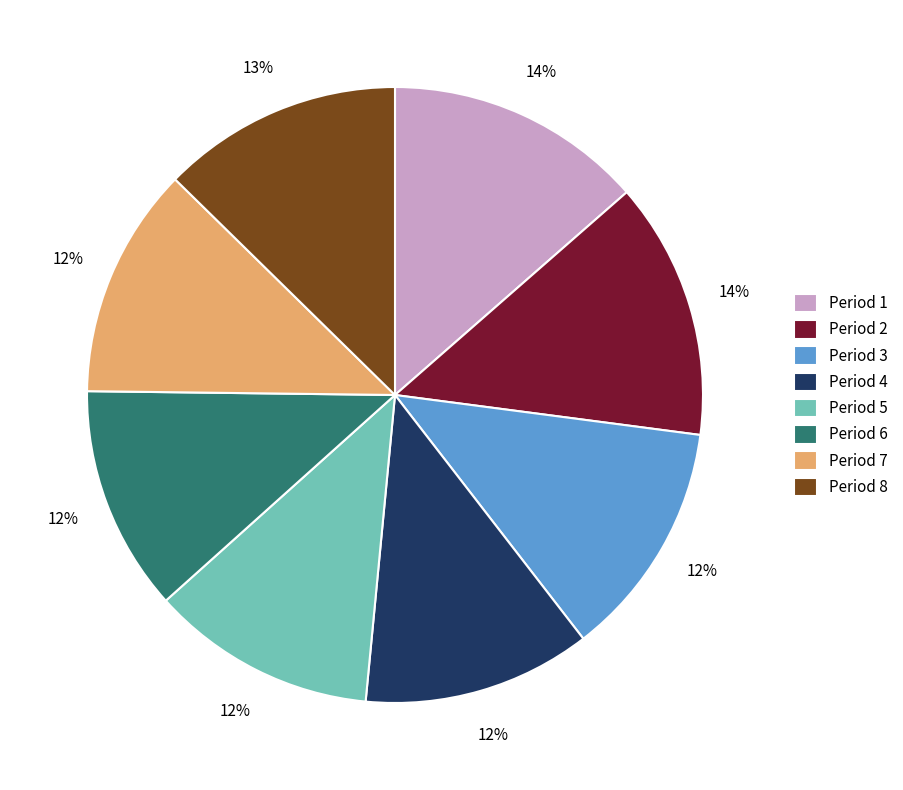

Is the sum of Period 6 and Period 8 greater than half?

No